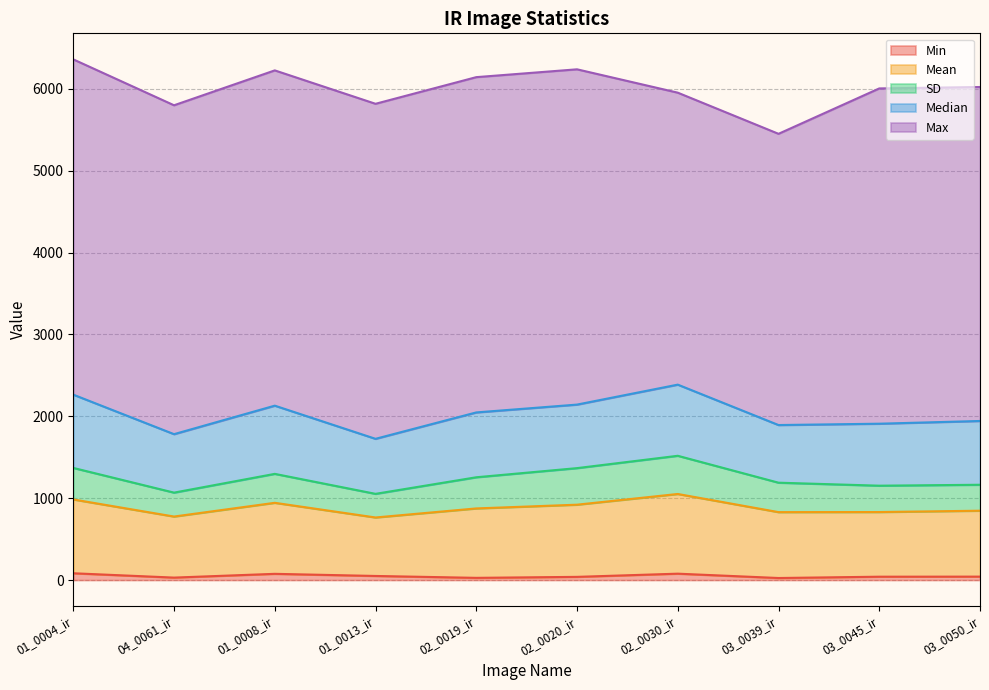

The SD series shows 292.1 at 04_0061_ir. True or false?

True